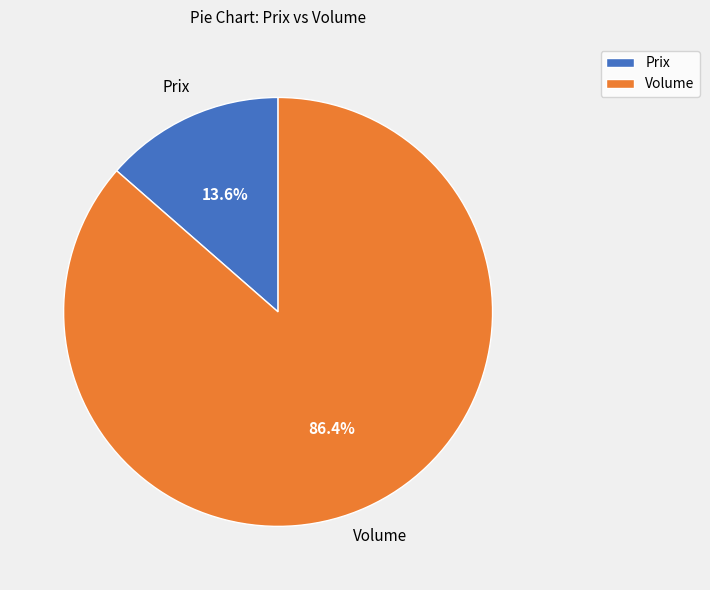

What is the ratio of the value at Volume to the value at Prix?

6.4